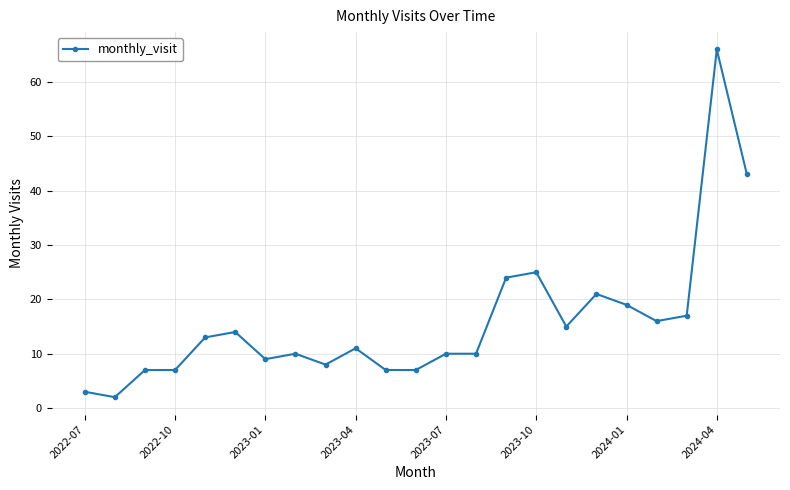

What is the maximum value shown in the chart?

66